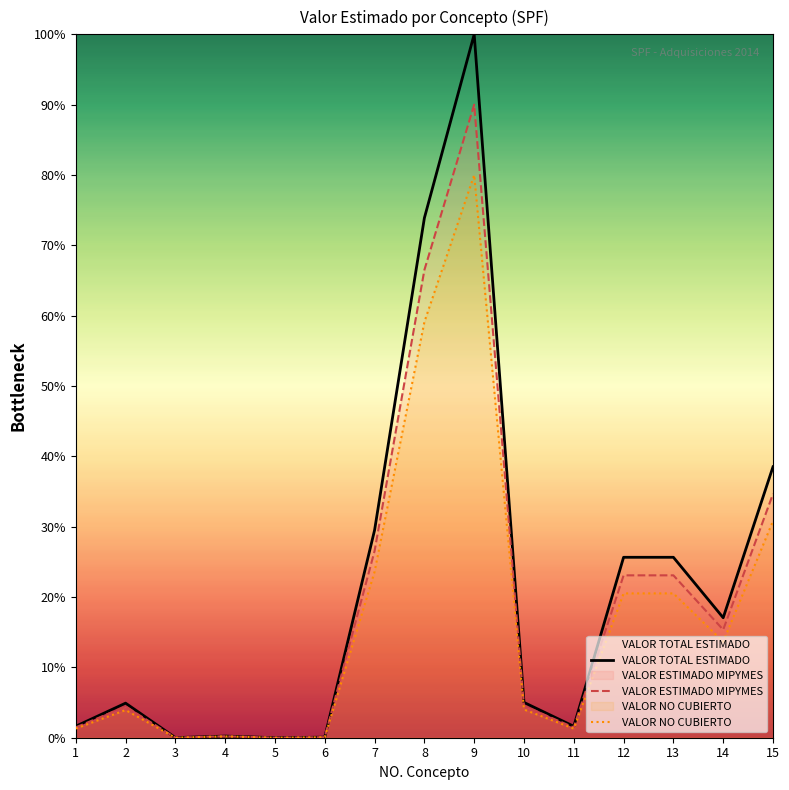

Reading right to left, extract all data points from this chart.

VALOR TOTAL ESTIMADO: 38.5	17.1	25.7	25.7	1.6	5.0	100.0	73.9	29.5	0.1	0.0	0.2	0.0	4.9	1.6
VALOR ESTIMADO MIPYMES: 34.7	15.4	23.1	23.1	1.5	4.5	90.0	66.5	26.6	0.1	0.0	0.2	0.0	4.4	1.5
VALOR NO CUBIERTO: 30.8	13.6	20.5	20.5	1.3	4.0	80.0	59.1	23.6	0.1	0.0	0.2	0.0	3.9	1.3